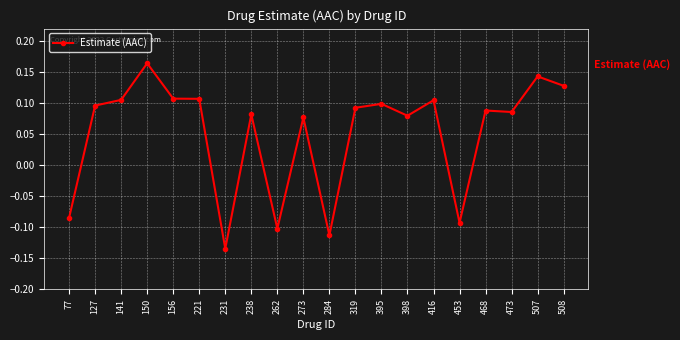

True or false: the data has more than 2 interior local peaks.

True